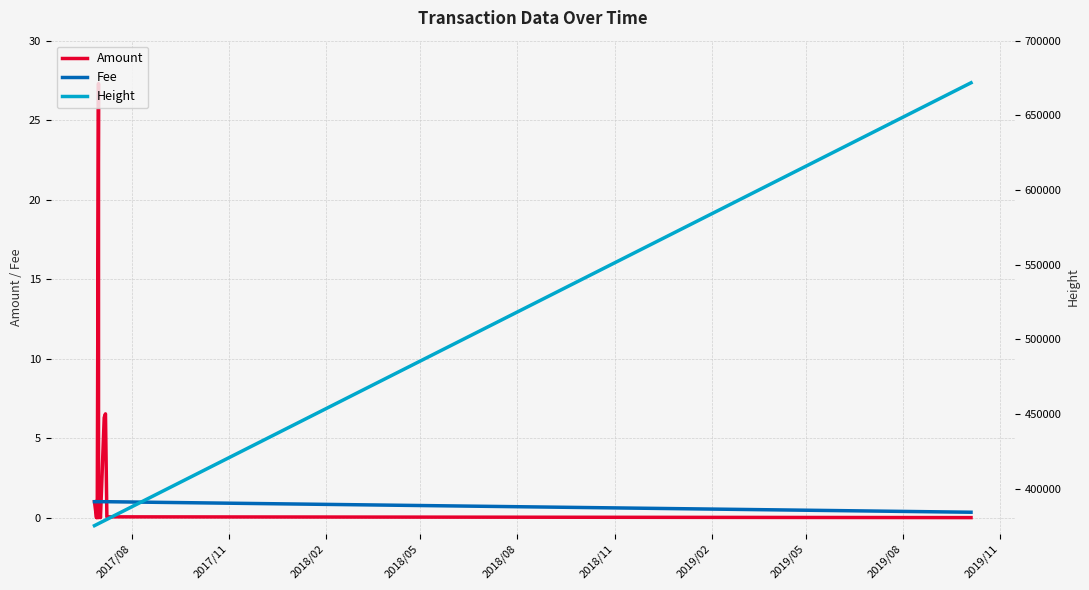

How many times do Amount and Fee cross each other?

4